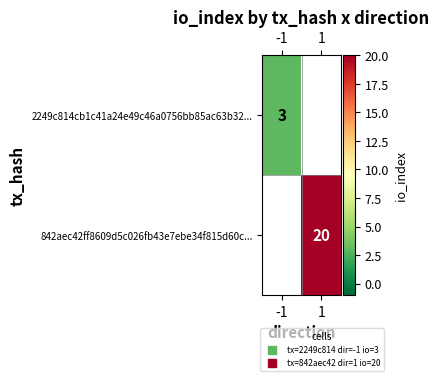

At 1, list the series in order from smallest to largest.

2249c814cb1c41a24e49c46a0756bb85ac63b32..., 842aec42ff8609d5c026fb43e7ebe34f815d60c...